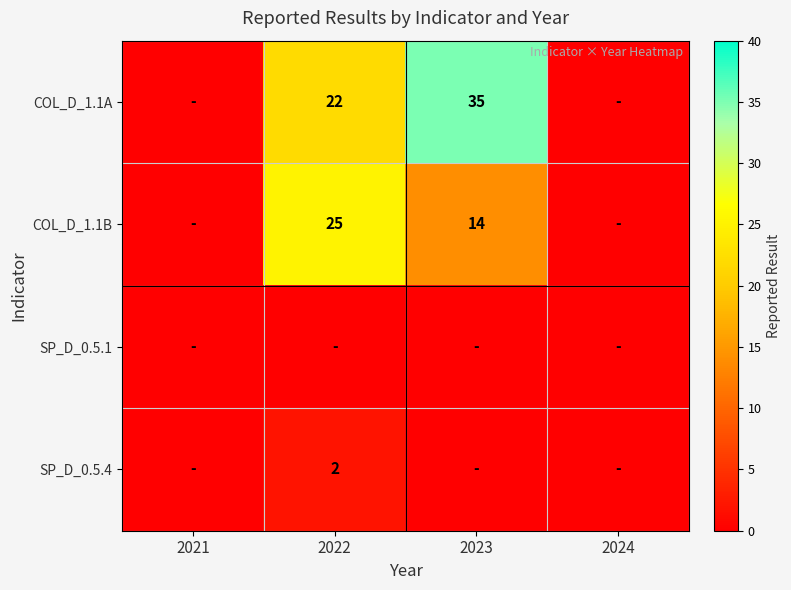

At which category is the sum across all series the highest?

2022